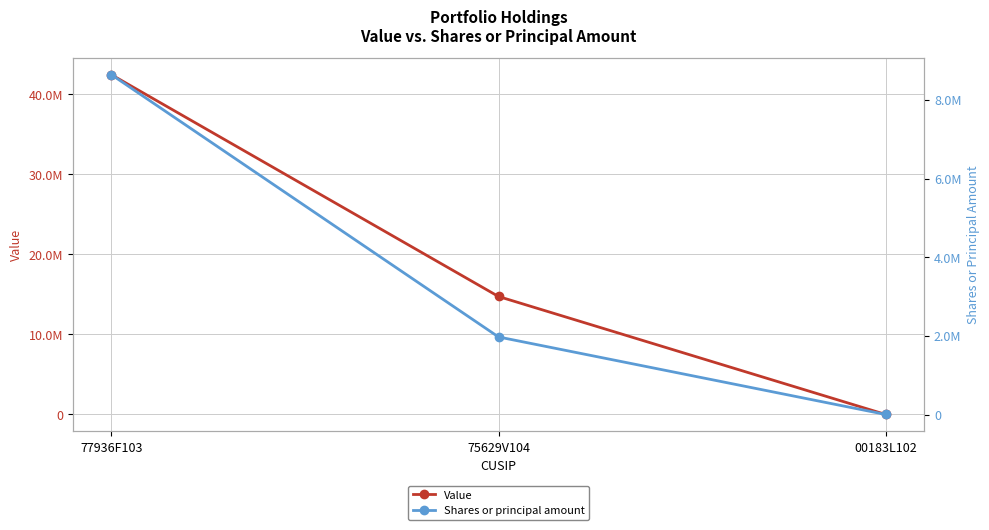

True or false: Value has a value of 42415099 at 77936F103.

True